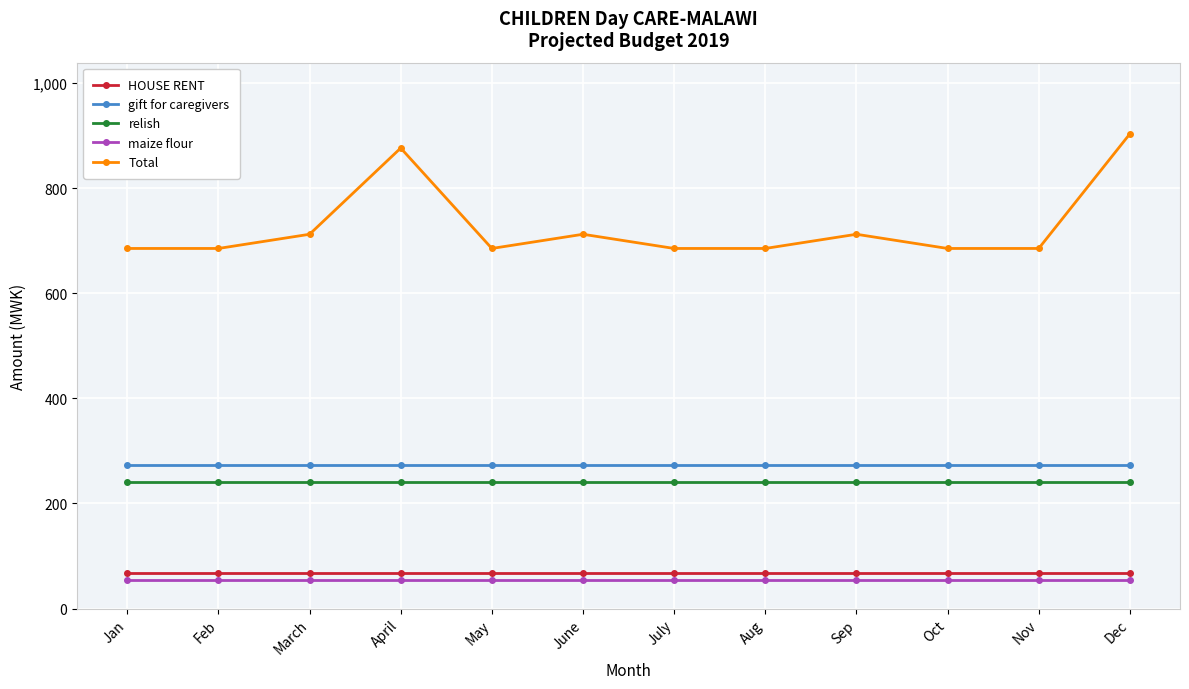

How many series are shown in this chart?

5